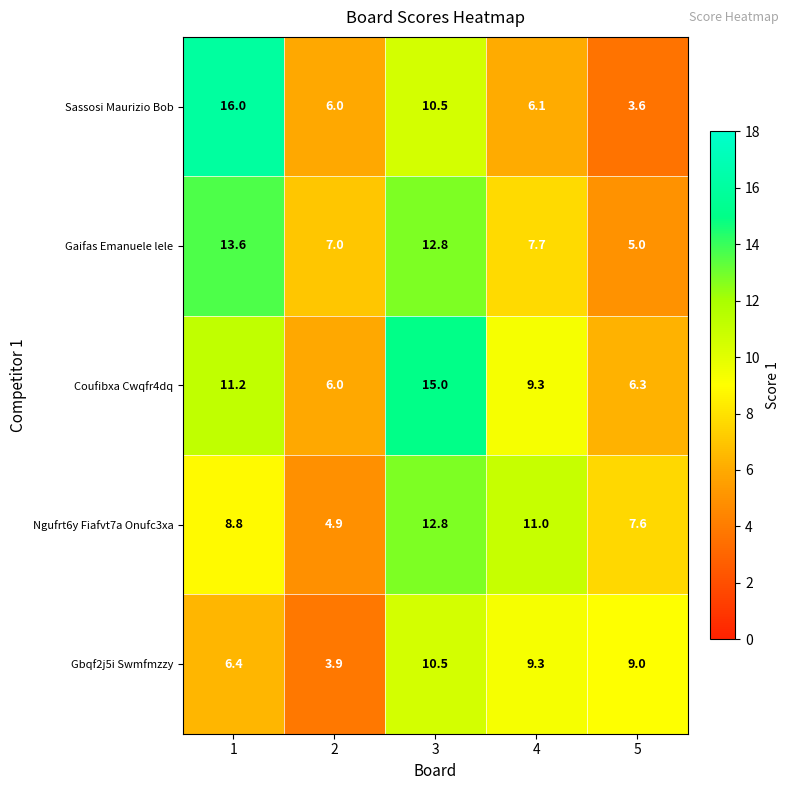

What is the difference between the maximum and minimum values in the Gbqf2j5i Swmfmzzy series?

6.6